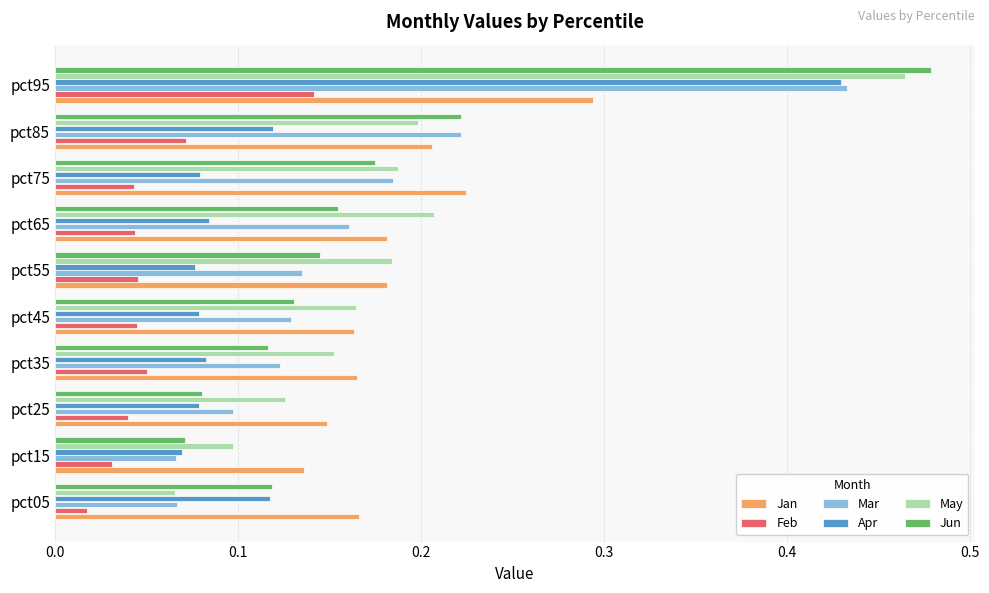

Which series changed the most between pct25 and pct75?

Jun